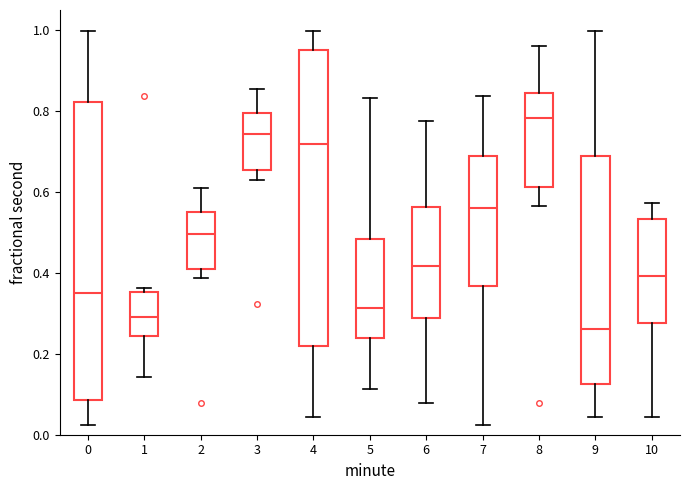

Which box has the lowest median line?

9